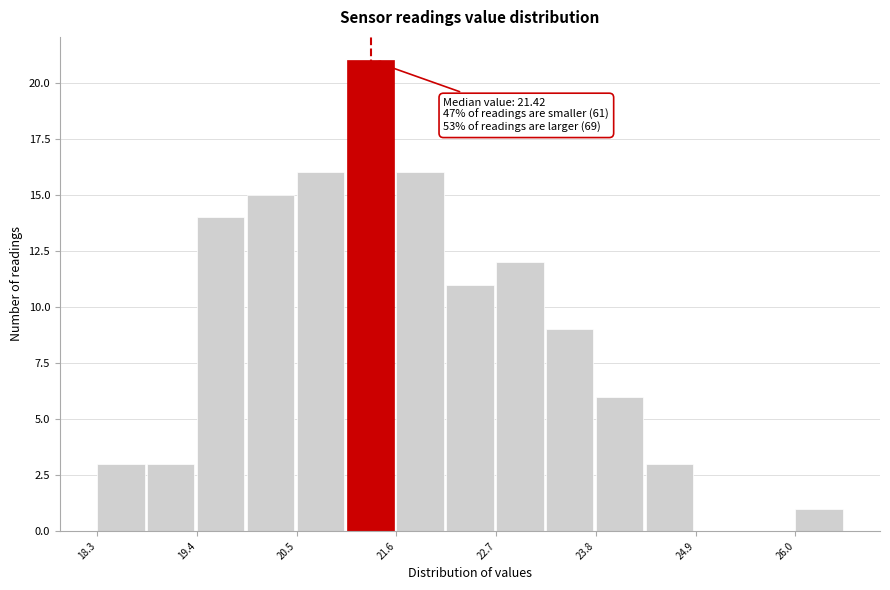

Read against the x-axis, roughly where is the centre of the tallest bar?

21.4